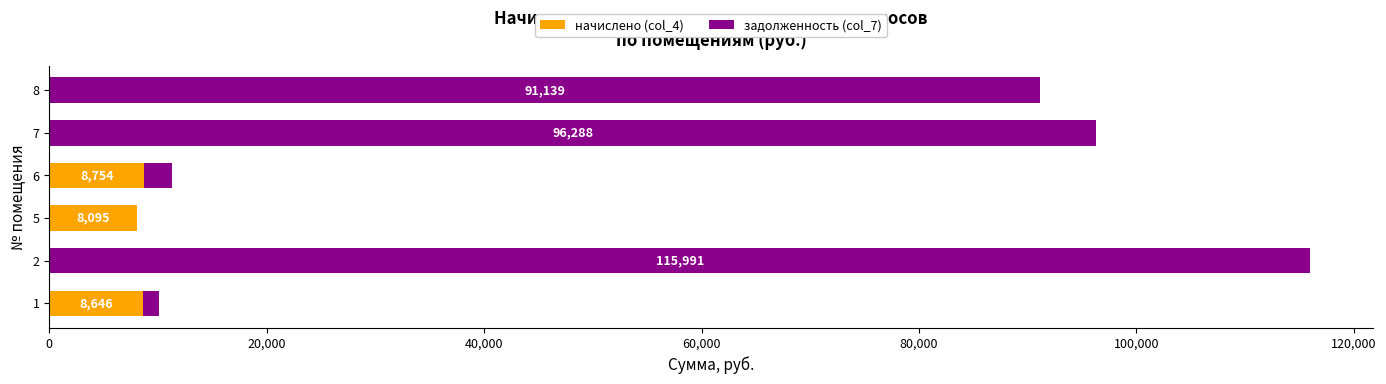

What is the total value across all series at 5?

8095.0